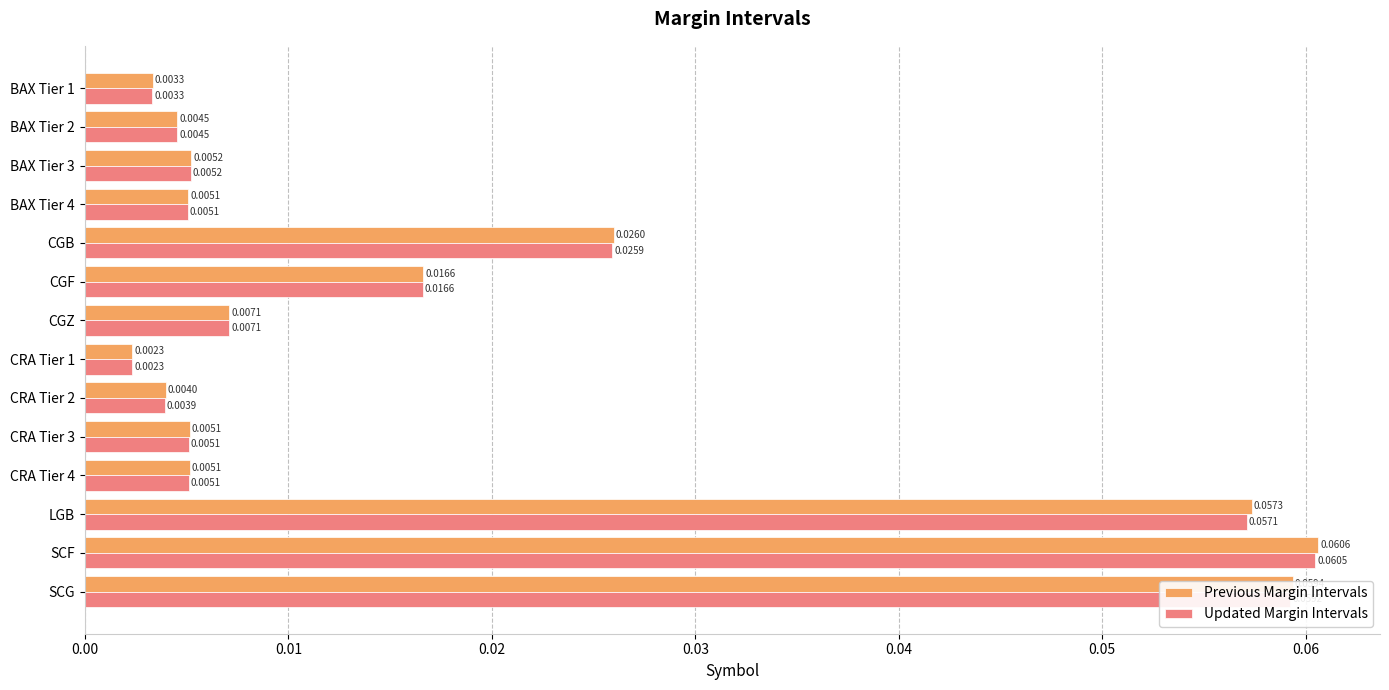

How many data points does each series have?

14